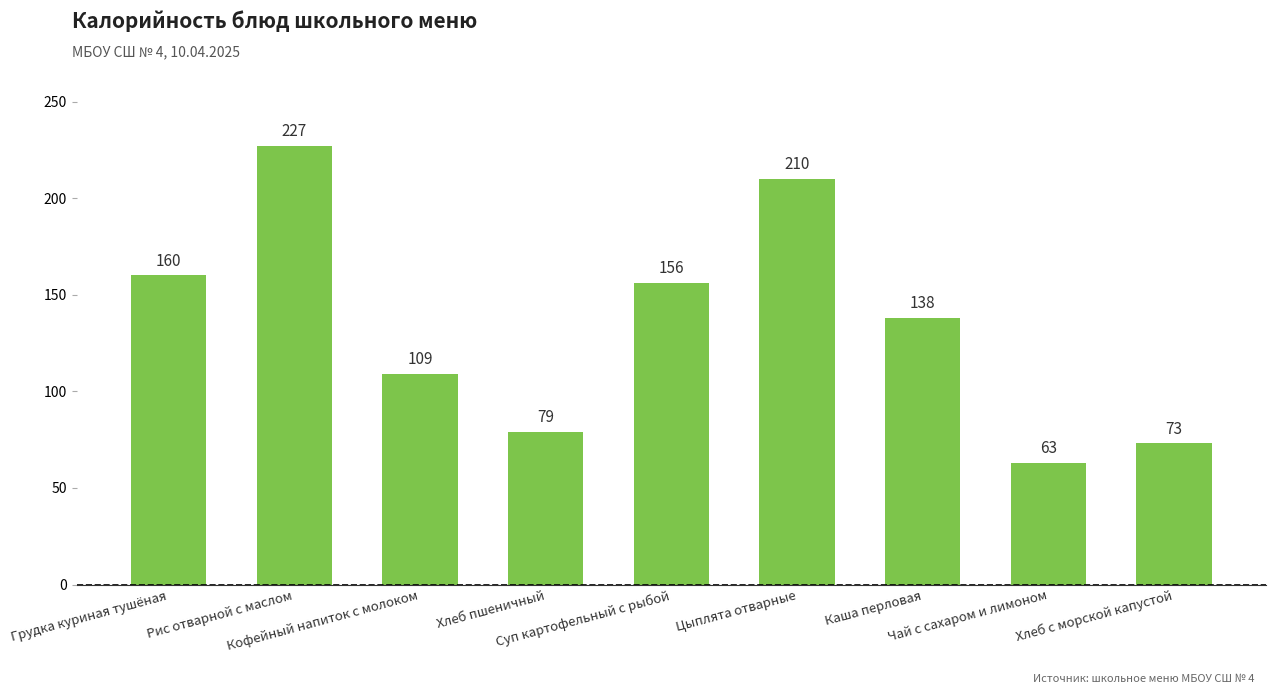

Rank the categories by value from highest to lowest.

Рис отварной с маслом, Цыплята отварные, Грудка куриная тушёная, Суп картофельный с рыбой, Каша перловая, Кофейный напиток с молоком, Хлеб пшеничный, Хлеб с морской капустой, Чай с сахаром и лимоном